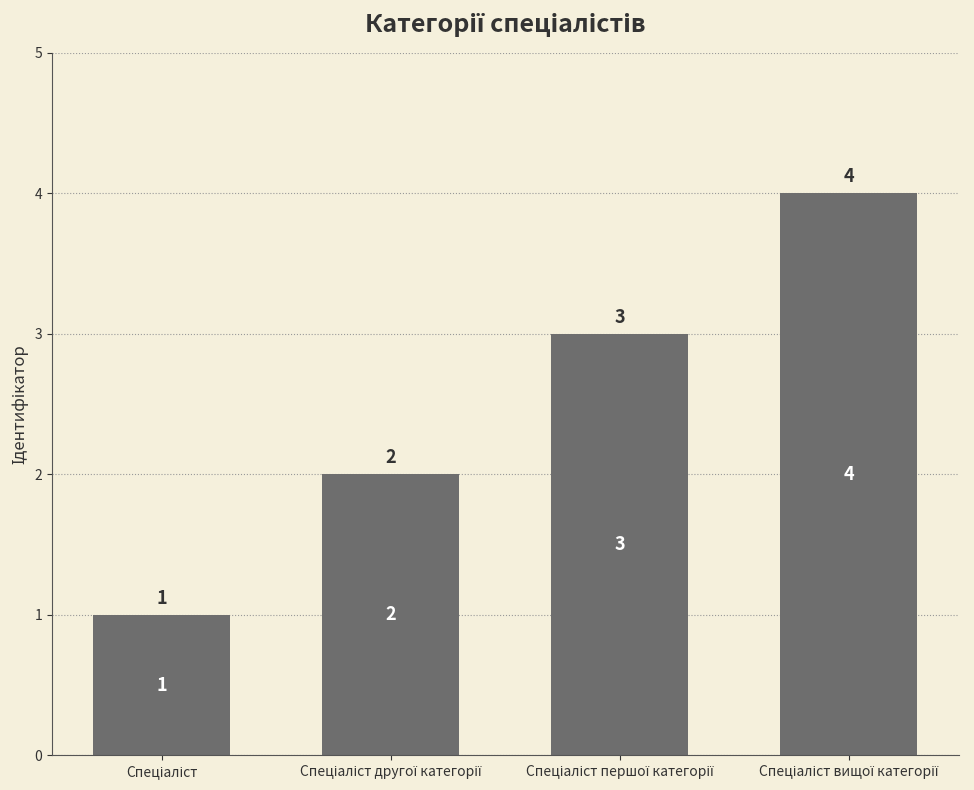

What is the maximum value shown in the chart?

4